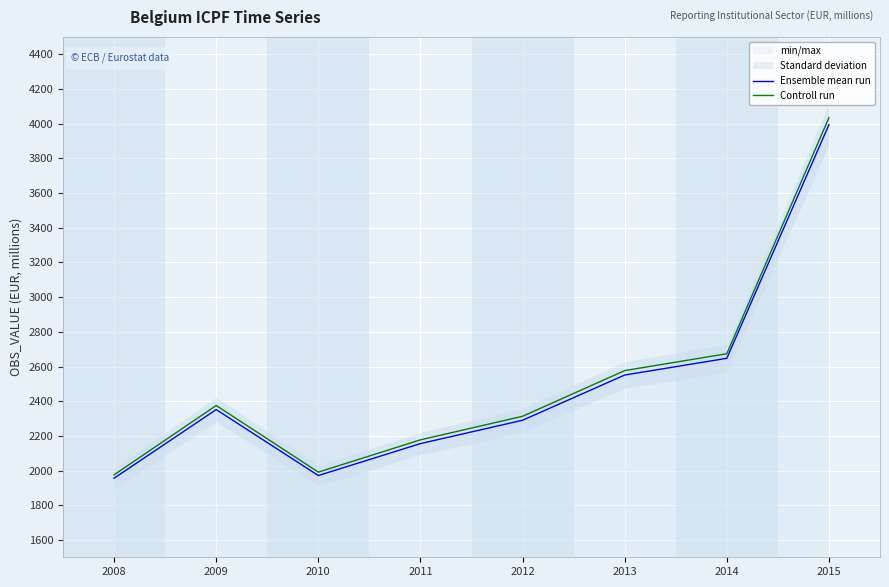

Reading left to right, extract all data points from this chart.

Ensemble mean run: 1955.9	2351.7	1971.3	2155.6	2290.1	2550.9	2647.2	3994.5
Controll run: 1975.5	2375.2	1991.0	2177.1	2313.0	2576.4	2673.7	4034.5